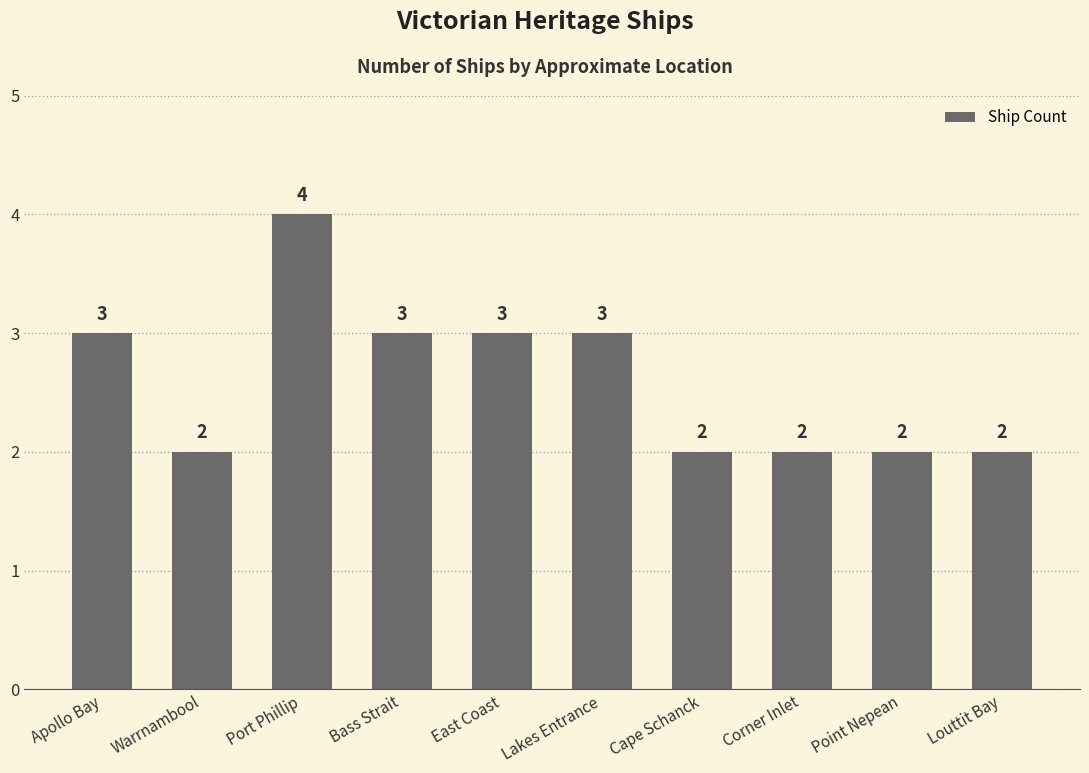

Reading left to right, extract all data points from this chart.

3	2	4	3	3	3	2	2	2	2